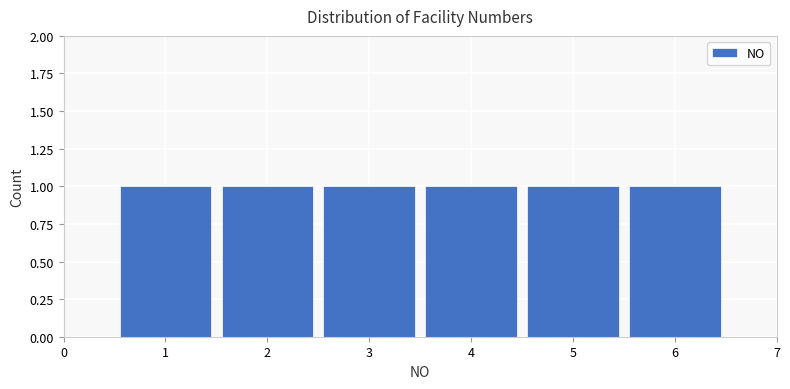

Reading left to right, list every bar in this chart as the range it spans on the x-axis followed by its height. The values are not printed on the chart, so give them approximately, as read against the axis.

0.5 to 1.5: 1
1.5 to 2.5: 1
2.5 to 3.5: 1
3.5 to 4.5: 1
4.5 to 5.5: 1
5.5 to 6.5: 1